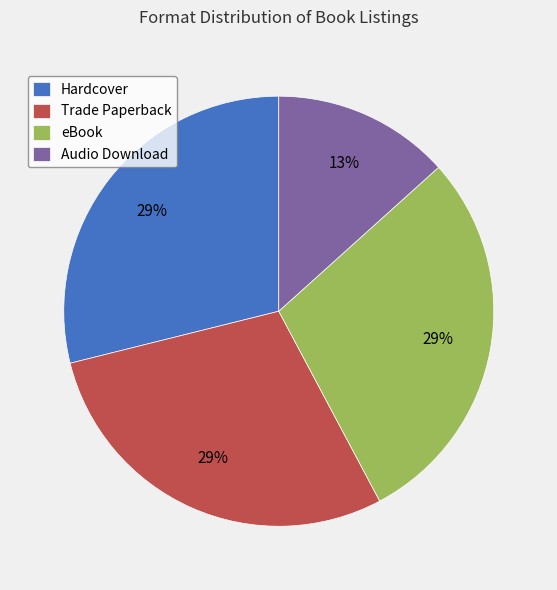

What is the ratio of the value at Trade Paperback to the value at Hardcover?

1.0